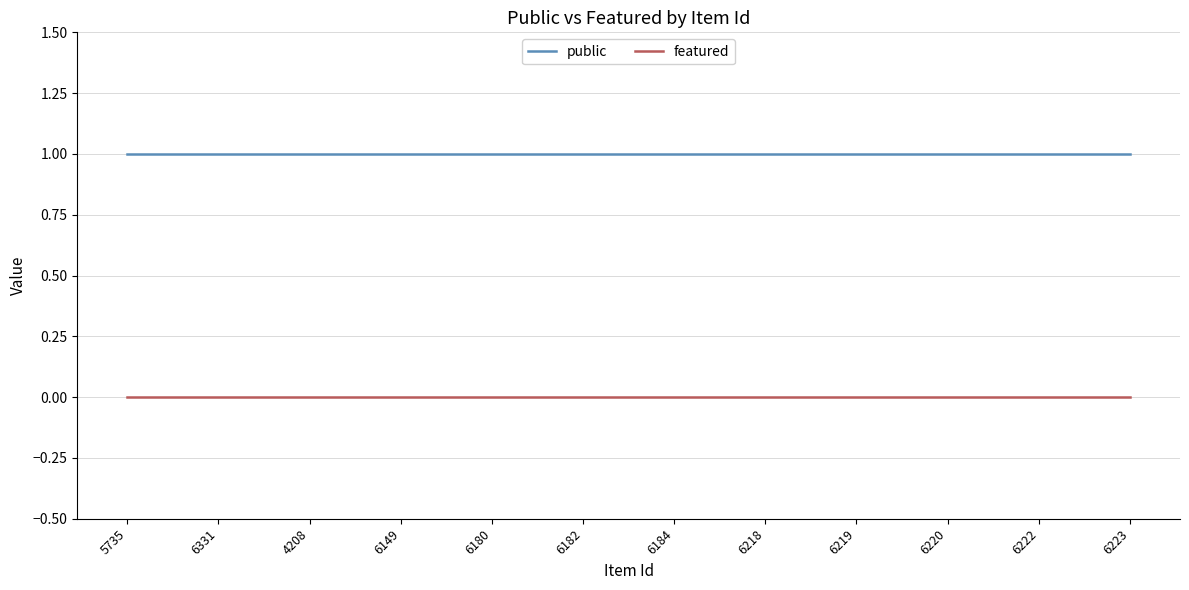

True or false: public and featured intersect in this chart.

False